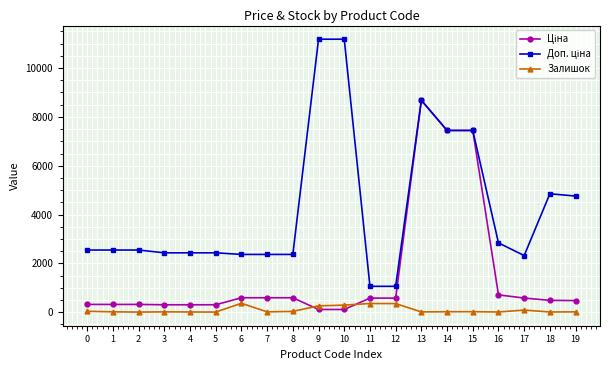

What is the difference between the highest and lowest values at 6?

2001.5